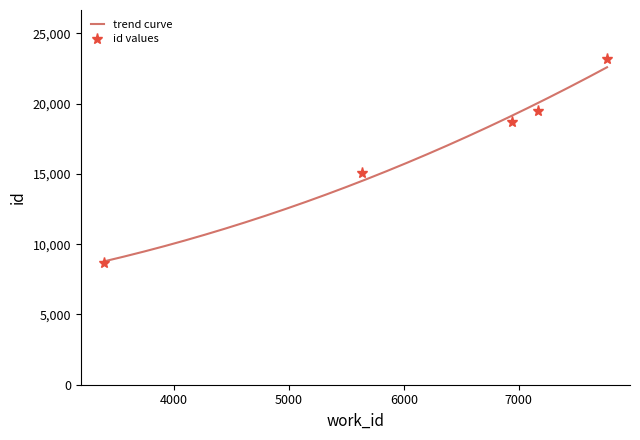

Reading left to right, extract all data points from this chart.

3388=8670	5640=15076	6942=18703	7171=19462	7769=23192